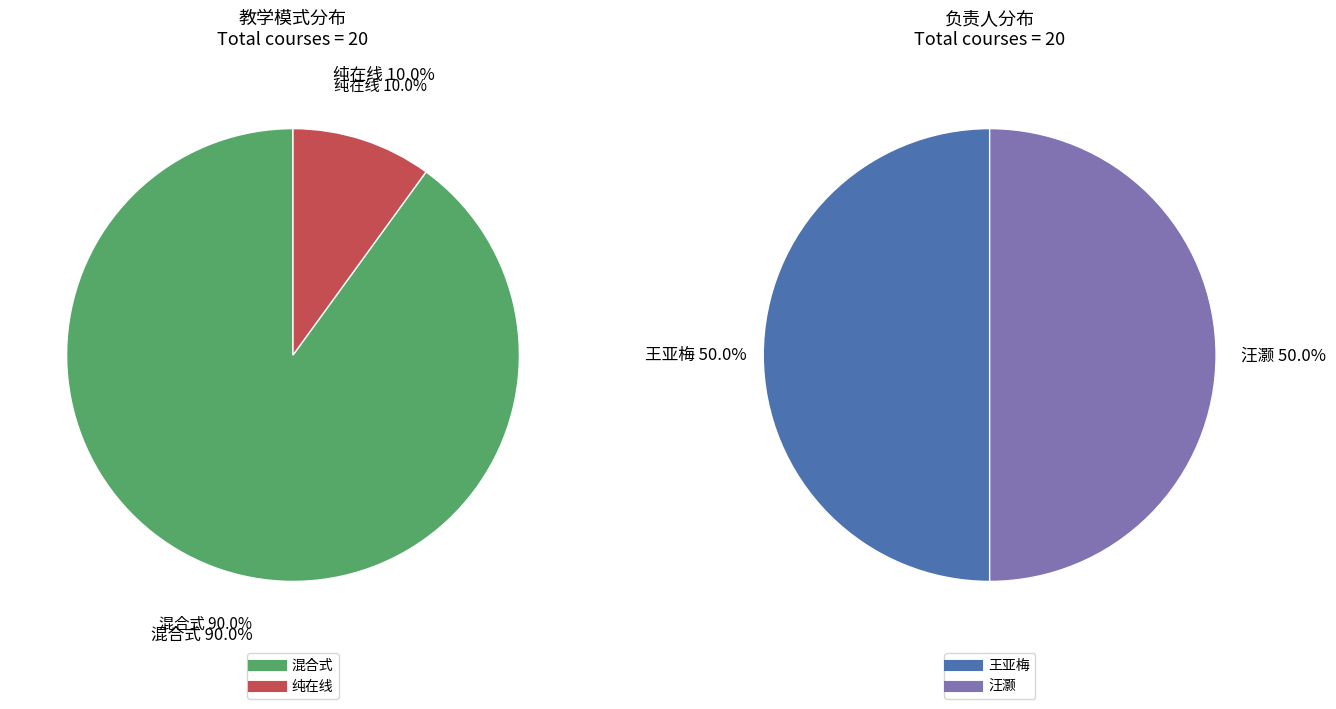

Which category has the smallest portion of the pie?

纯在线